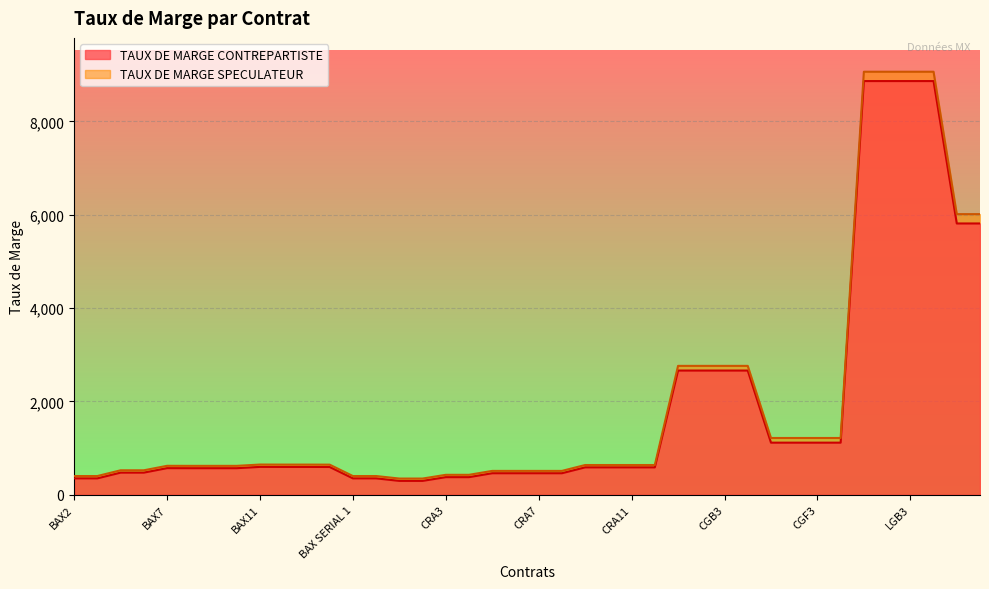

What is the total value across all series at CGB4?

5422